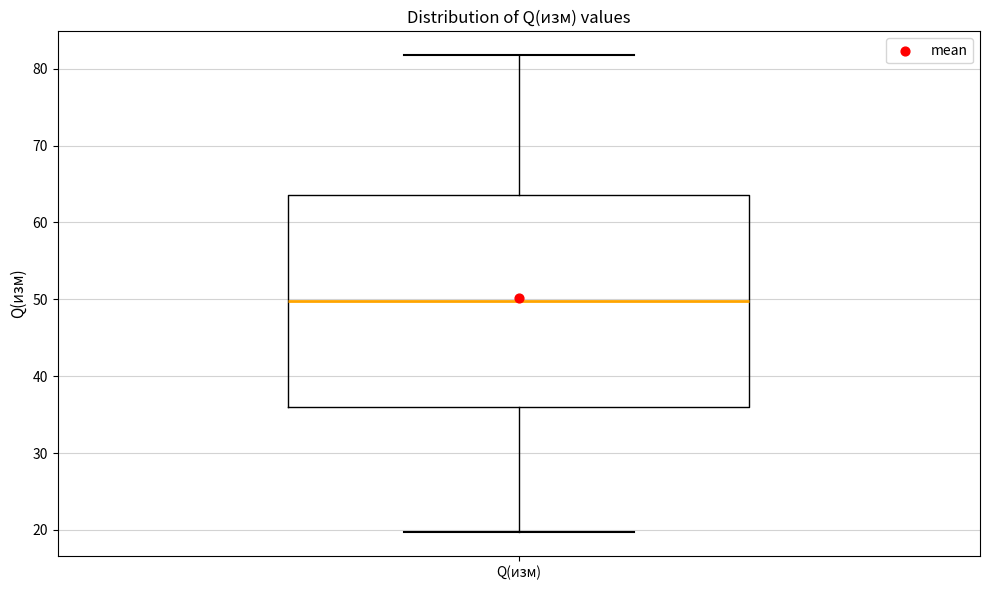

Transcribe this box plot: give where the median line is, the range the box spans, and where the two whiskers end, as read against the y-axis. The values are not printed on the chart, so give them approximately, as read against the axis.

median 50, box 36 to 64, whiskers 20 to 82